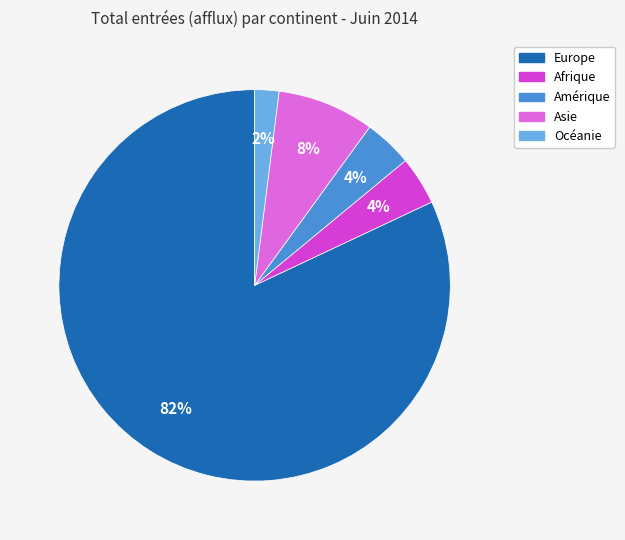

What is the ratio of the value at Asie to the value at Amérique?

2.0